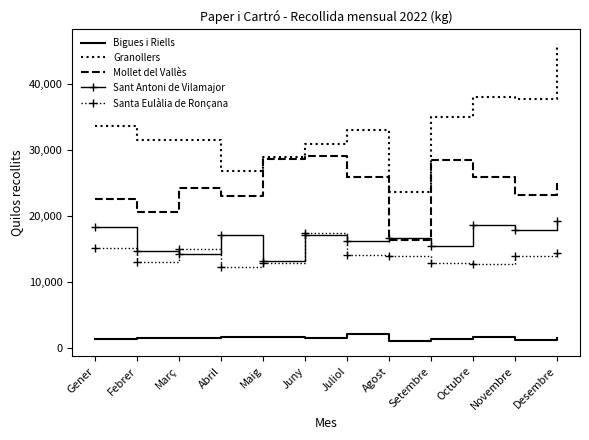

What is the total value across all series at Desembre?

106190